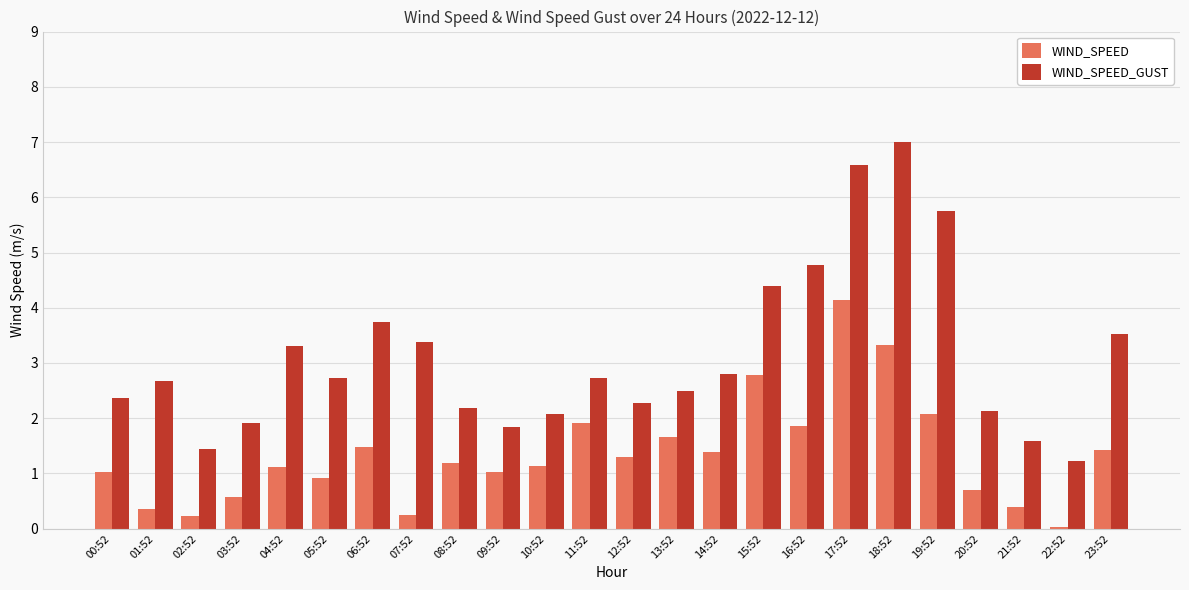

At which label does WIND_SPEED reach its peak?

17:52